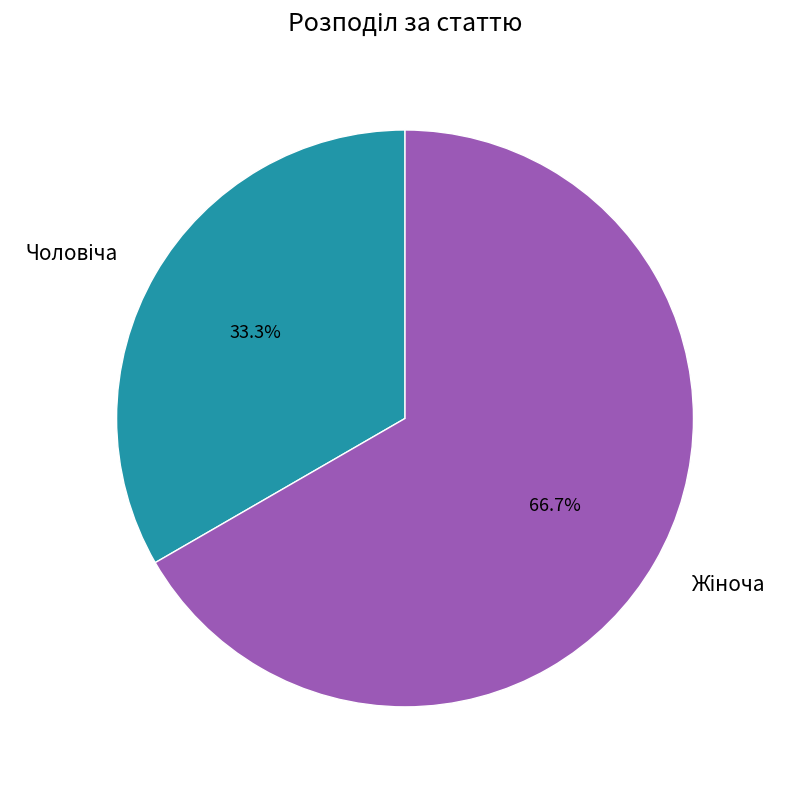

Is there any slice that represents more than half of the pie?

Yes